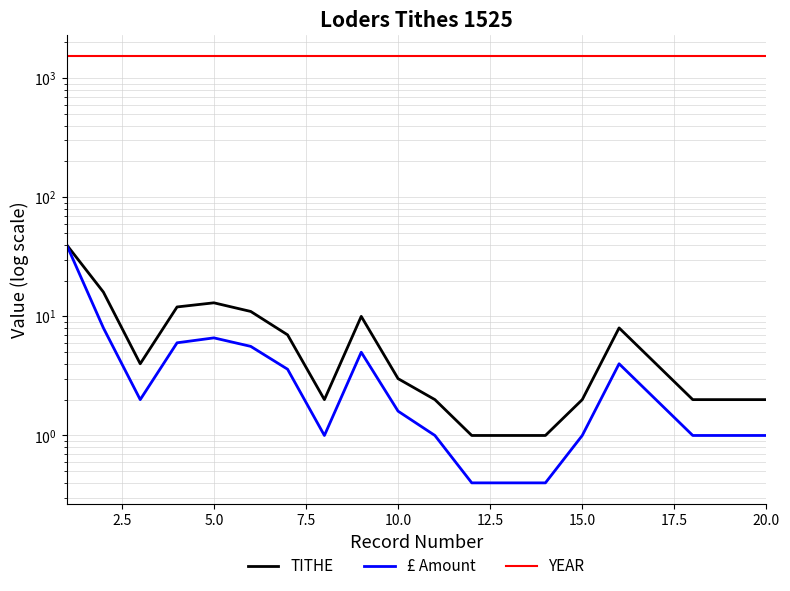

Which series has the largest total across all categories?

YEAR